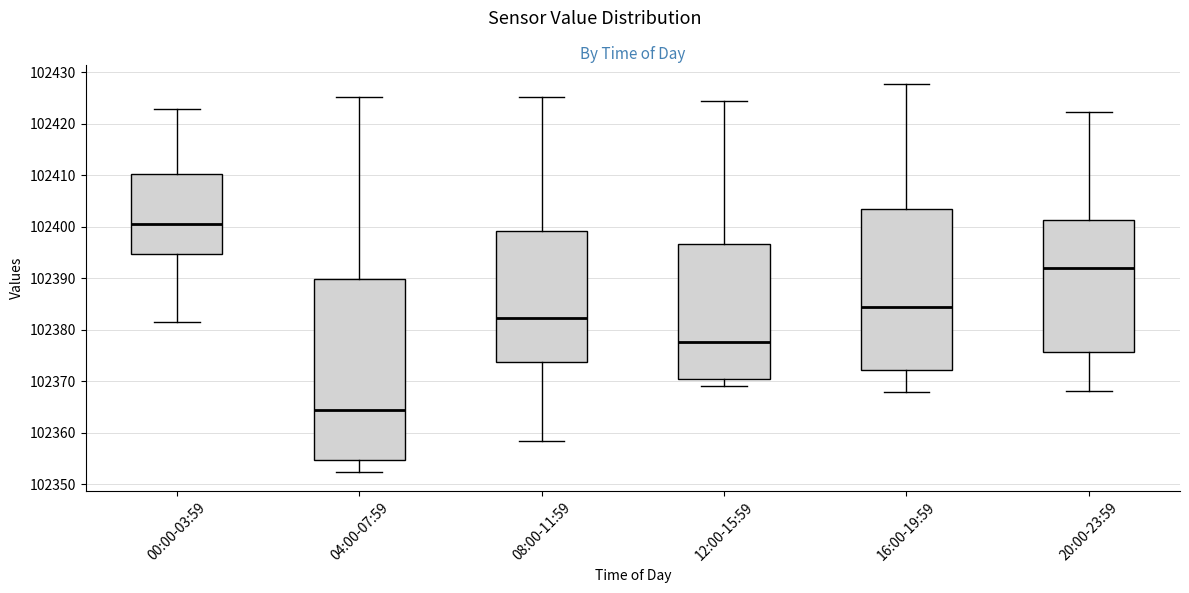

Reading left to right, transcribe this box plot: for each box, give where its median line is, the range the box spans, and where its two whiskers end, as read against the y-axis. The values are not printed on the chart, so give them approximately, as read against the axis.

00:00-03:59: median 102400, box 102395 to 102410, whiskers 102381 to 102423
04:00-07:59: median 102364, box 102355 to 102390, whiskers 102352 to 102425
08:00-11:59: median 102382, box 102374 to 102399, whiskers 102358 to 102425
12:00-15:59: median 102378, box 102371 to 102397, whiskers 102369 to 102424
16:00-19:59: median 102384, box 102372 to 102404, whiskers 102368 to 102428
20:00-23:59: median 102392, box 102376 to 102401, whiskers 102368 to 102422